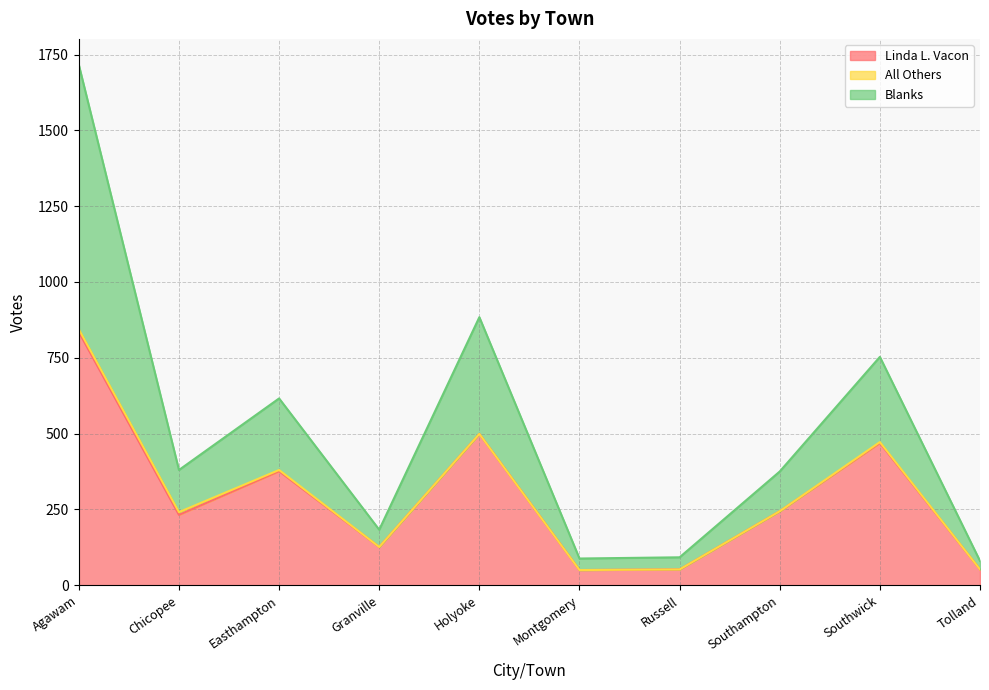

The value of Linda L. Vacon at Easthampton is 572. True or false?

False